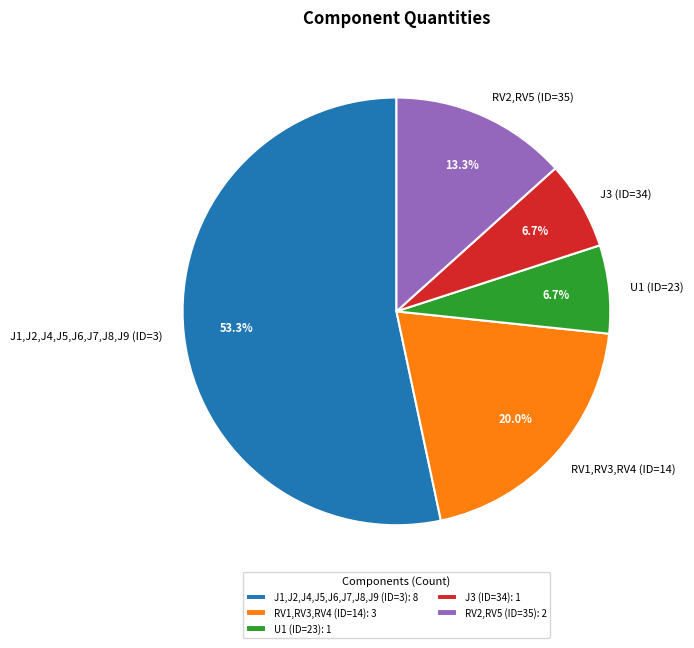

To the nearest percent, what is the difference between the RV1,RV3,RV4 (ID=14) and J1,J2,J4,J5,J6,J7,J8,J9 (ID=3) slice percentages?

33%